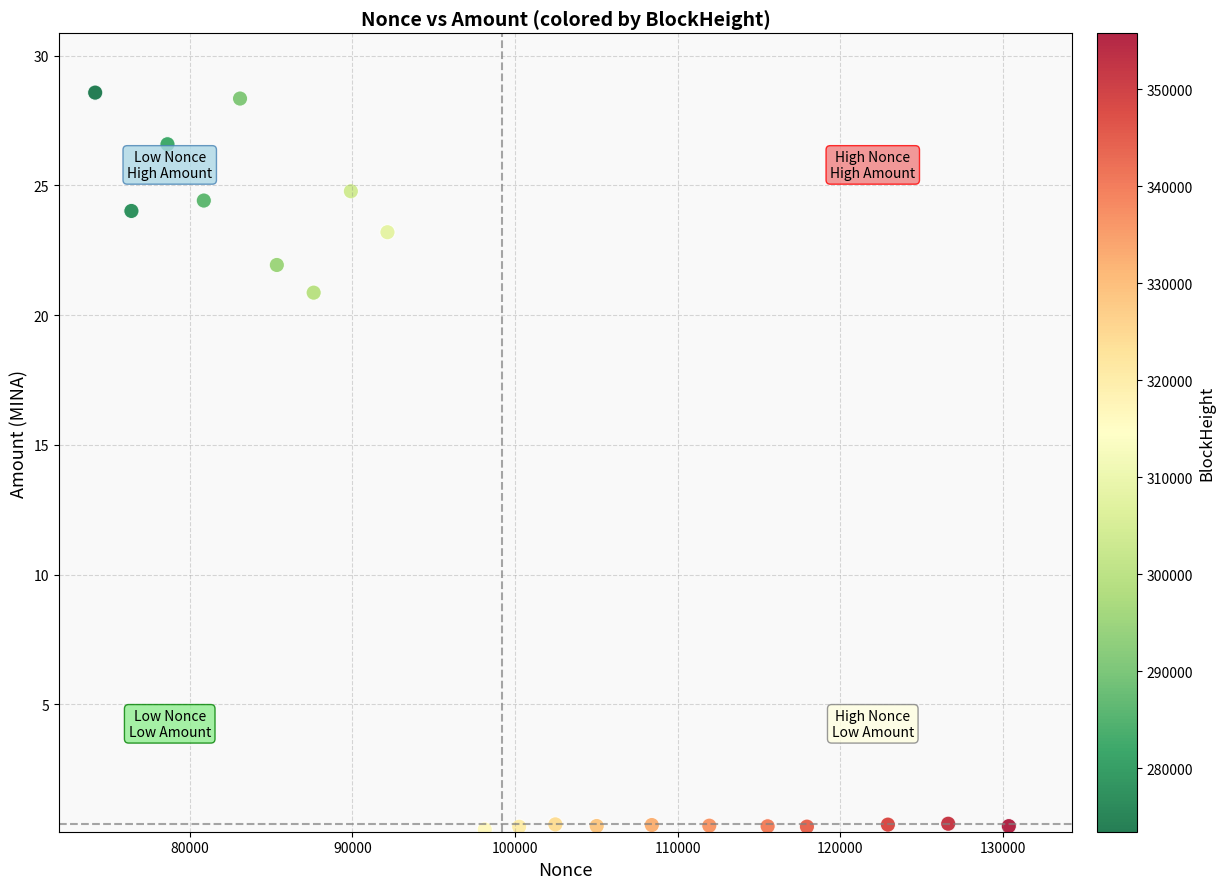

What Y value in the scatter plot is closest to 14?

20.9